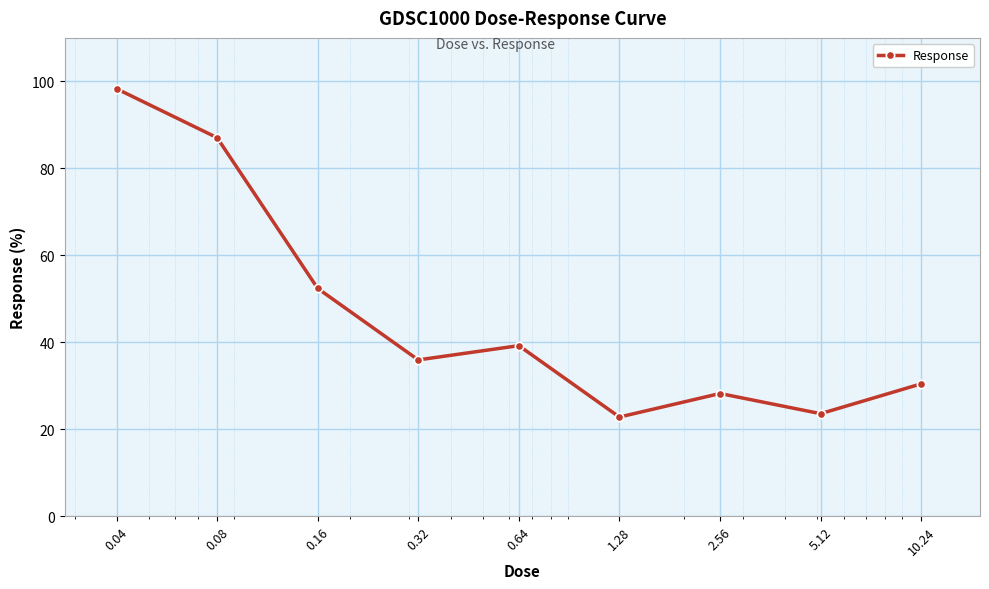

What is the greatest value displayed?

98.3